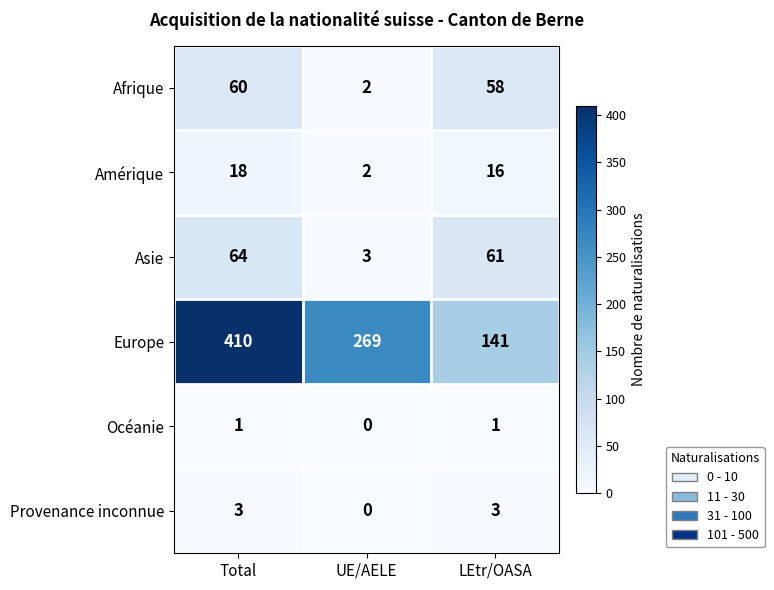

Which series changed the most between Total and LEtr/OASA?

Europe